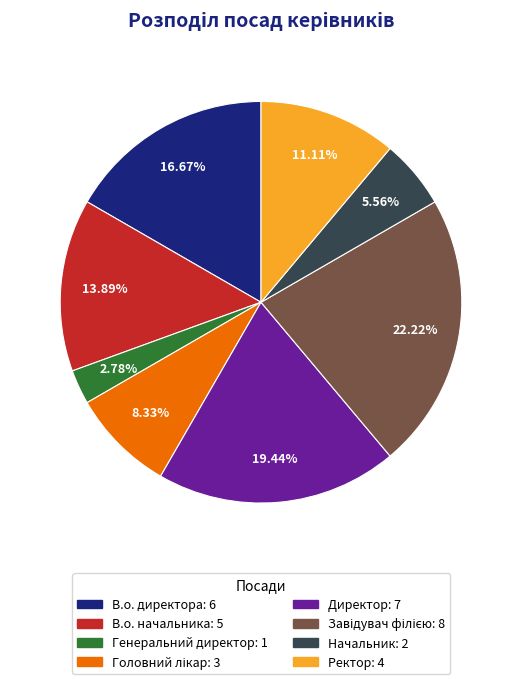

Is there a majority slice in this chart?

No